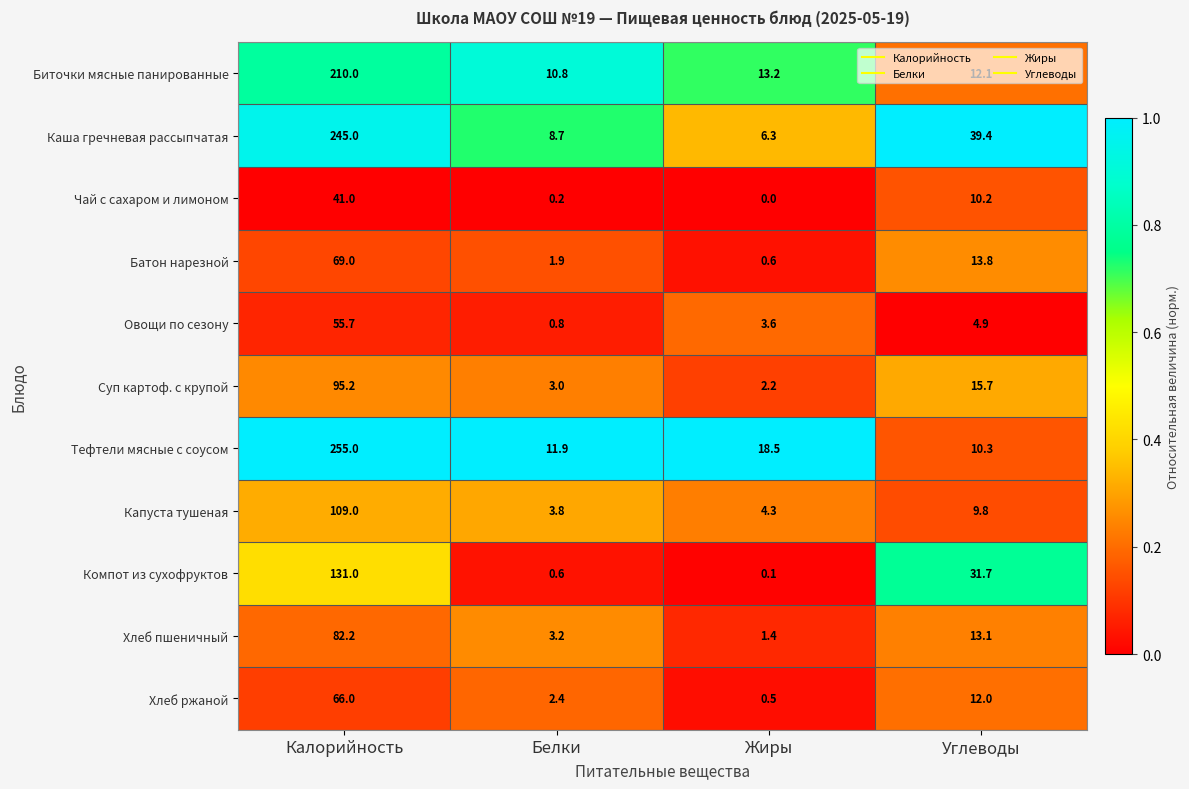

List the series in order of their peak value, lowest first.

Чай с сахаром и лимоном, Овощи по сезону, Хлеб ржаной, Батон нарезной, Хлеб пшеничный, Суп картоф. с крупой, Капуста тушеная, Компот из сухофруктов, Биточки мясные панированные, Каша гречневая рассыпчатая, Тефтели мясные с соусом